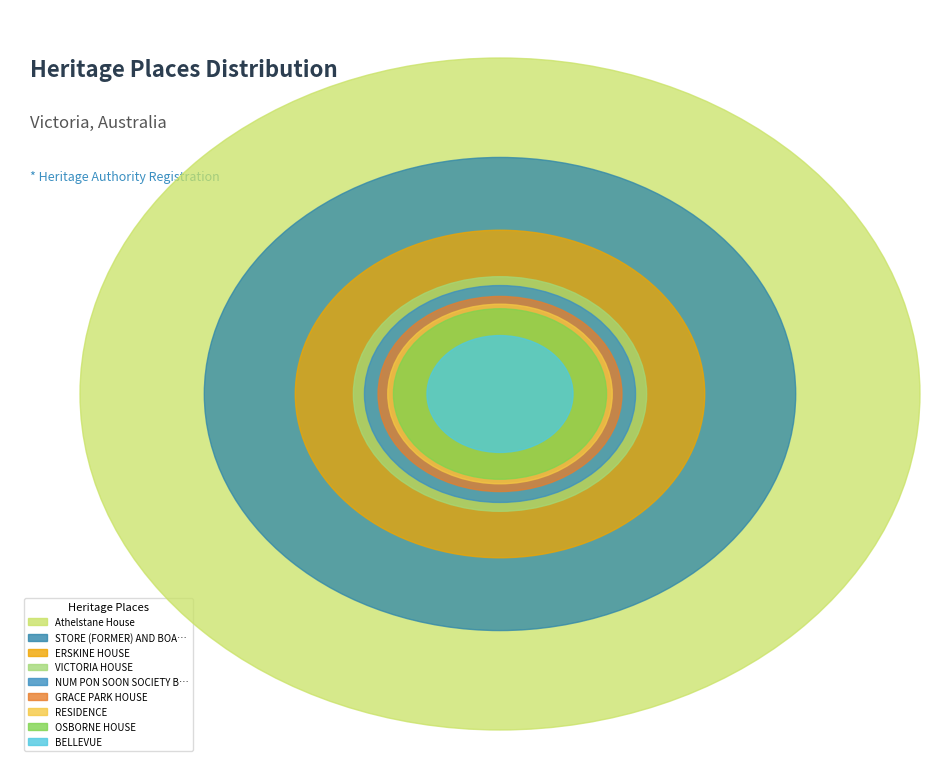

Combined, do VICTORIA HOUSE and RESIDENCE account for over 50%?

No